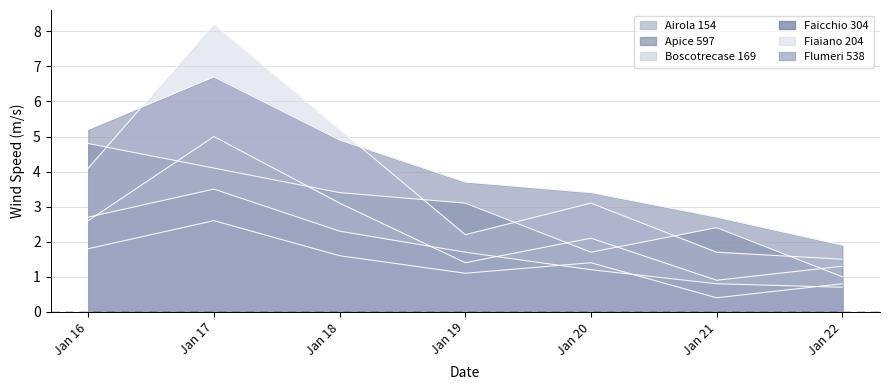

Which series has the largest range (max minus min)?

Fiaiano 204